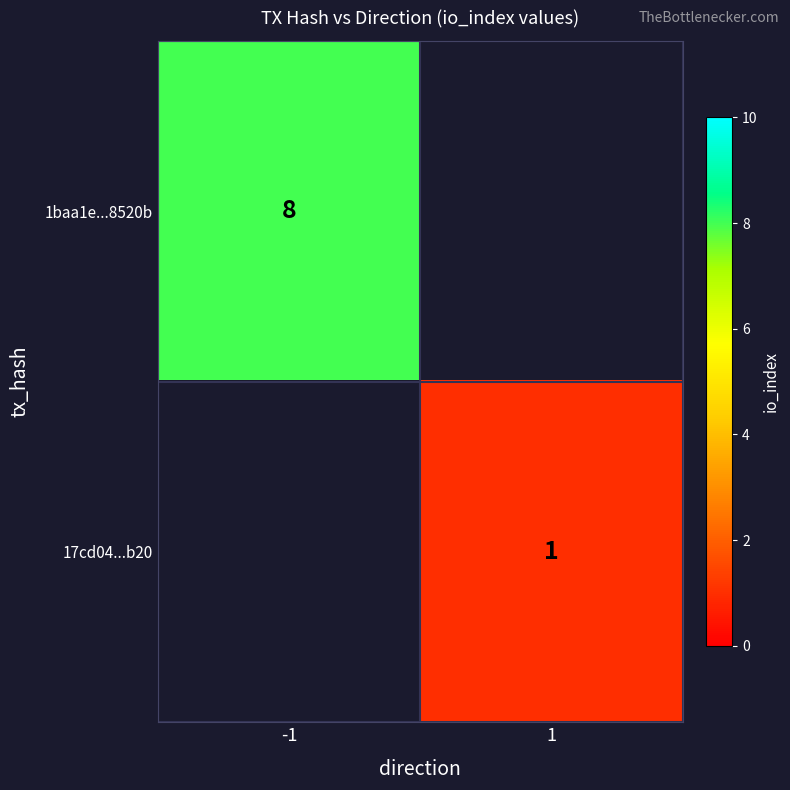

Is the value of 1baa1e...8520b at -1 greater than the value of 17cd04...b20 at 1?

Yes